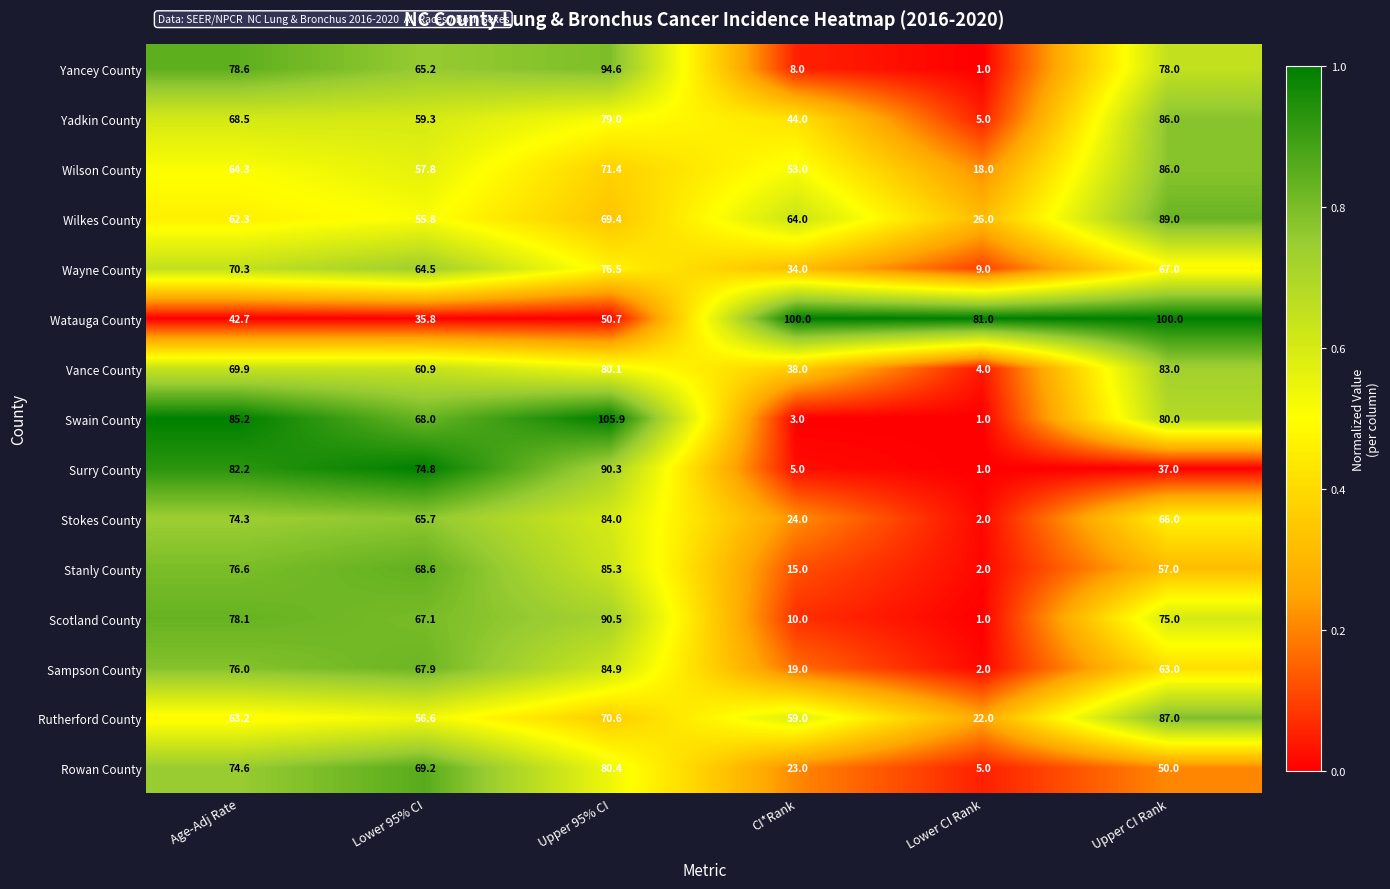

Is it true that Stanly County equals 57.0 at Upper CI Rank?

True